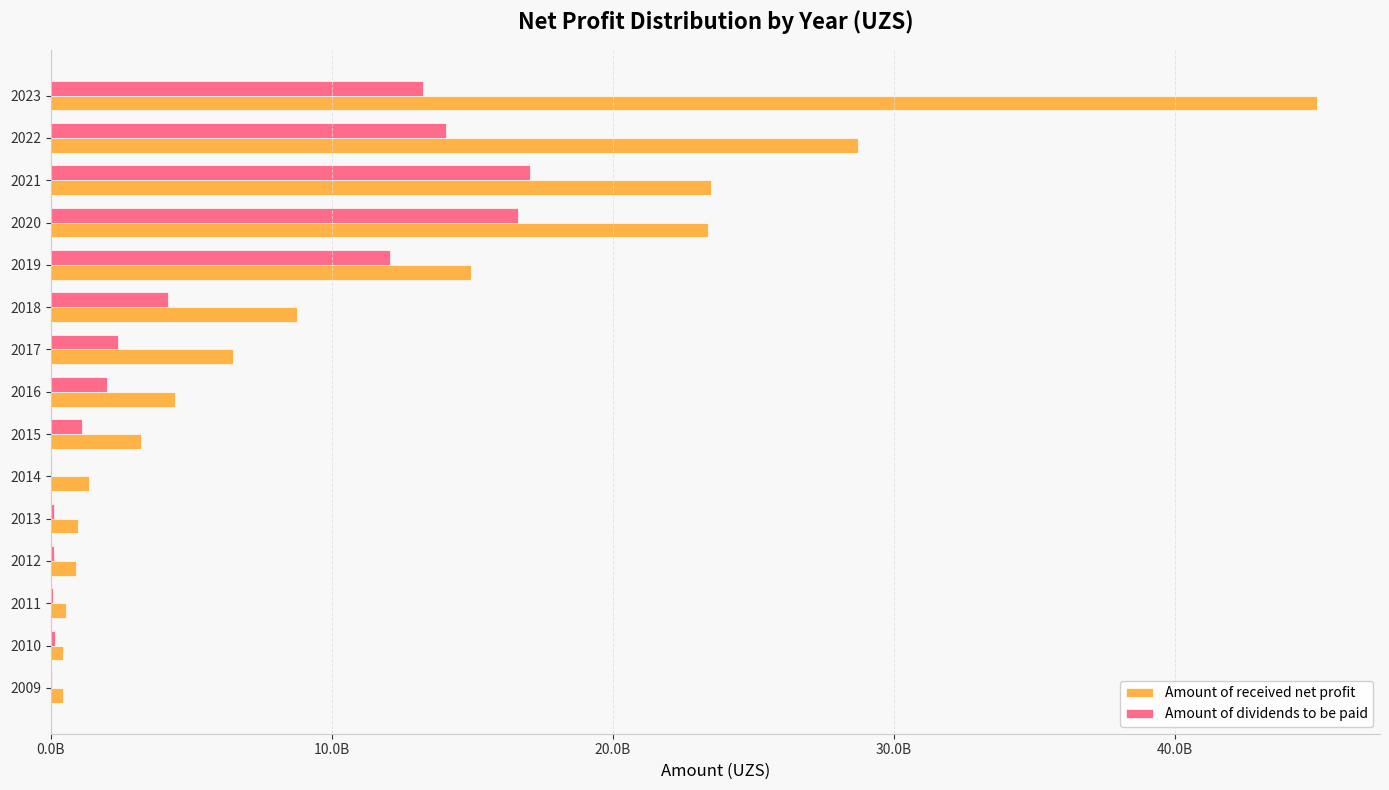

Where is Amount of received net profit nearest to the value 22731261707?

2020